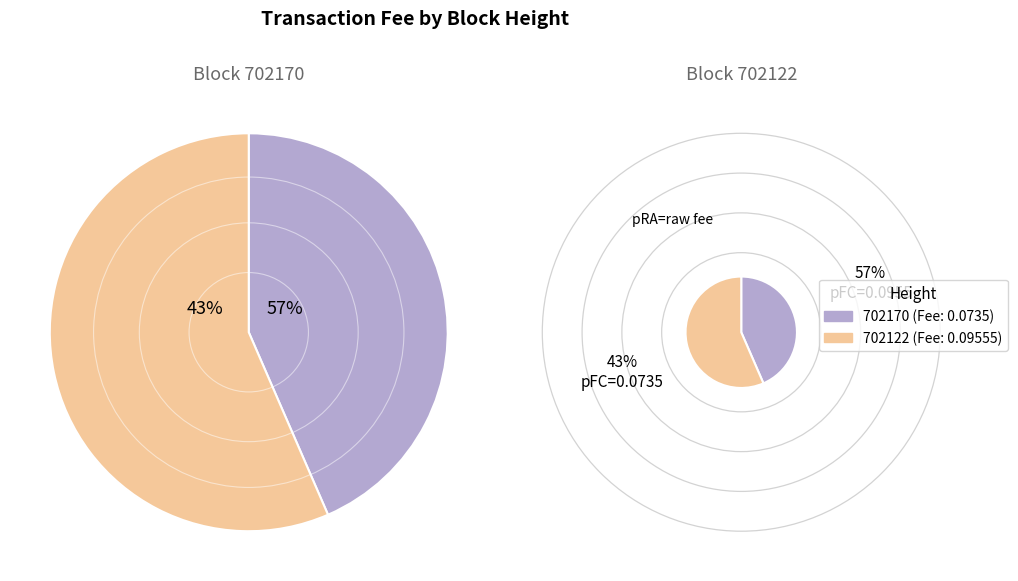

To the nearest percent, what percentage of the pie is 702122?

57%